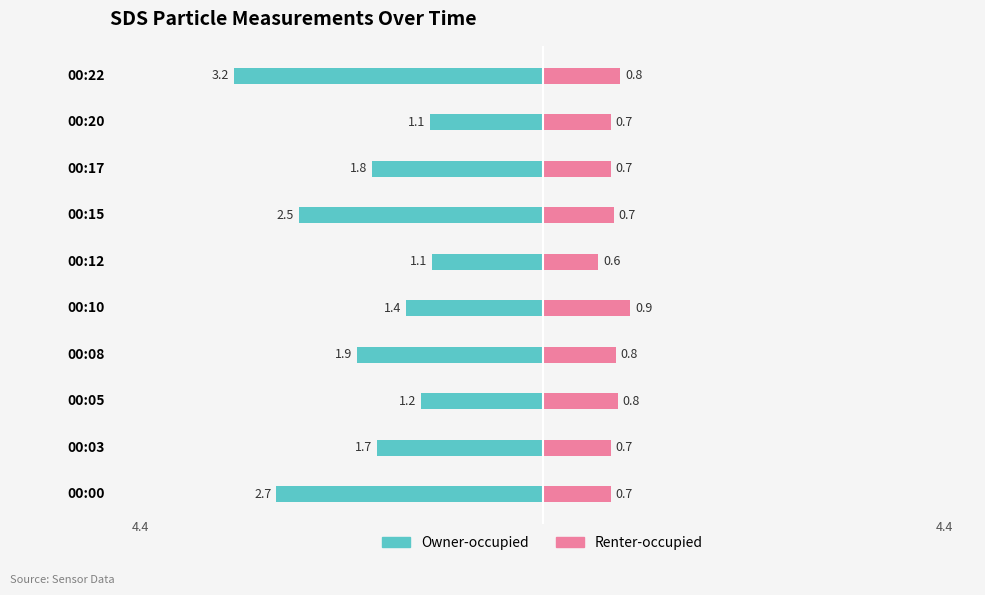

What are all the series names shown in the legend?

Owner-occupied, Renter-occupied